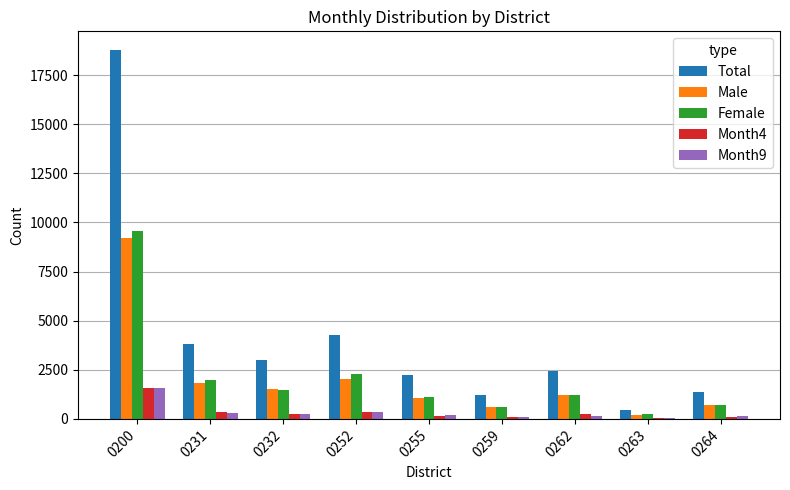

True or false: Total has a value of 1385 at 0264.

True